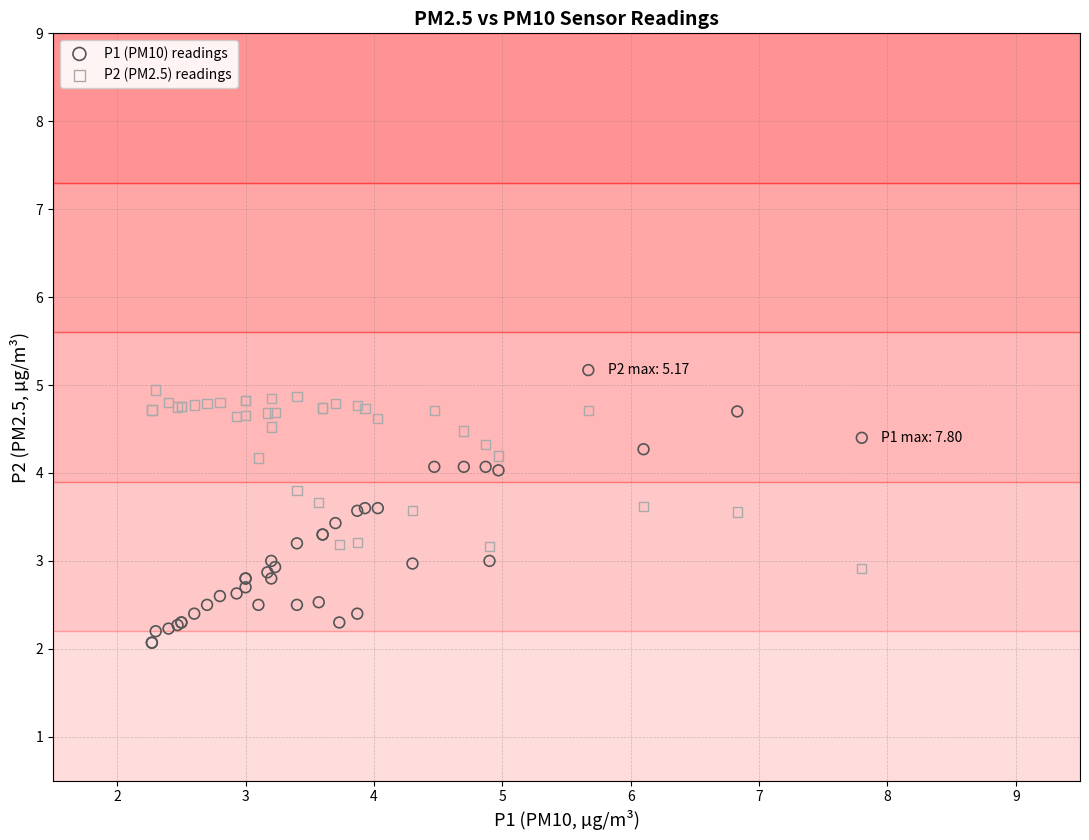

Which series reaches the maximum Y coordinate?

P1 (PM10) readings